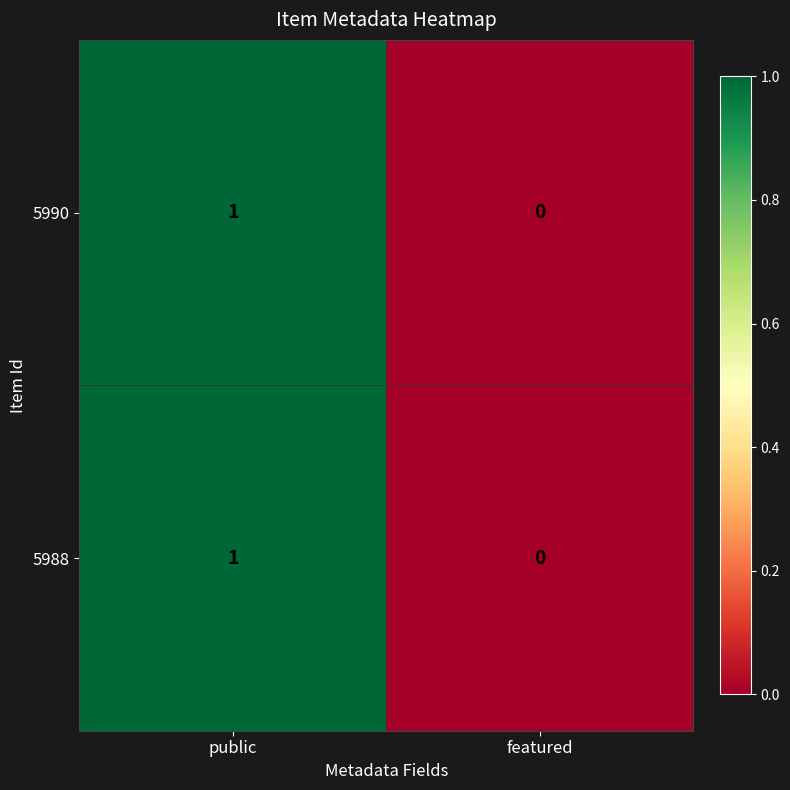

At which category is the sum across all series the highest?

public